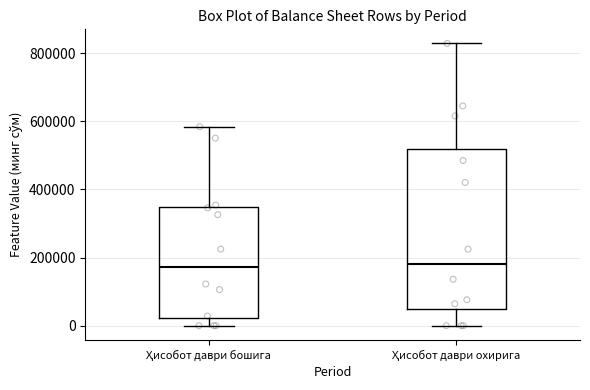

Reading left to right, transcribe this box plot: for each box, give where its median line is, the range the box spans, and where its two whiskers end, as read against the y-axis. The values are not printed on the chart, so give them approximately, as read against the axis.

Ҳисобот даври бошига: median 180000, box 20000 to 340000, whiskers 0 to 580000
Ҳисобот даври охирига: median 180000, box 40000 to 520000, whiskers 0 to 820000